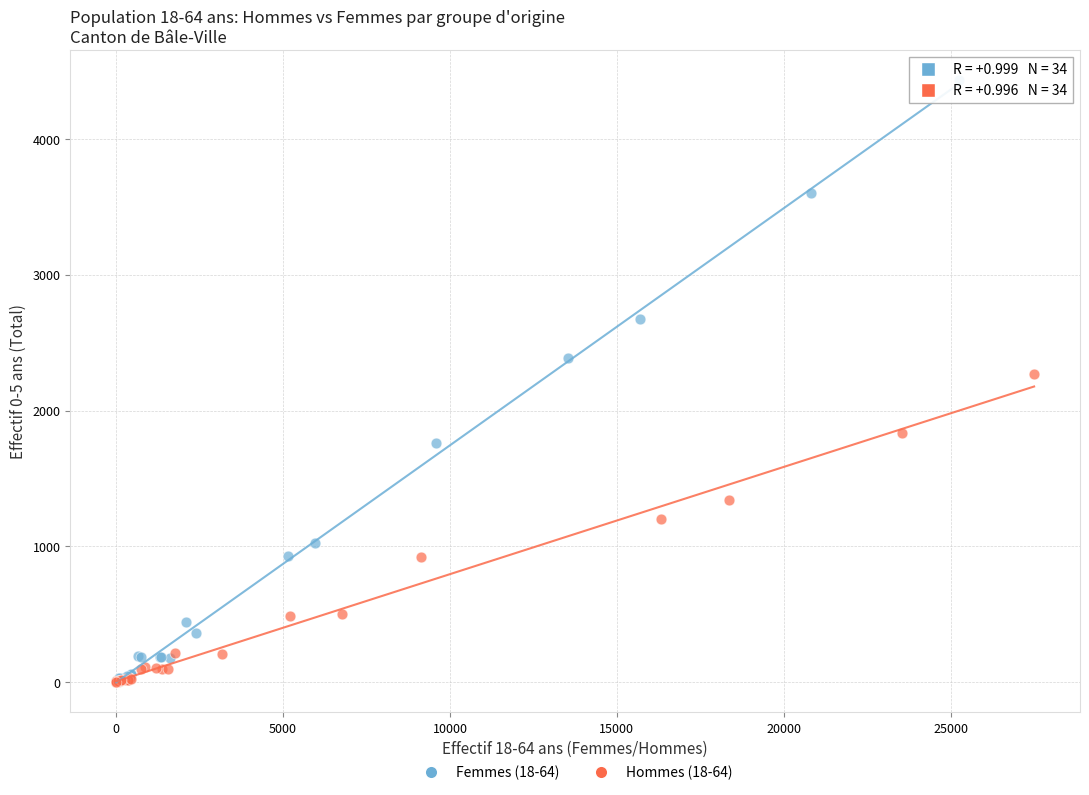

Which series has the widest spread of Y values?

Femmes (18-64)